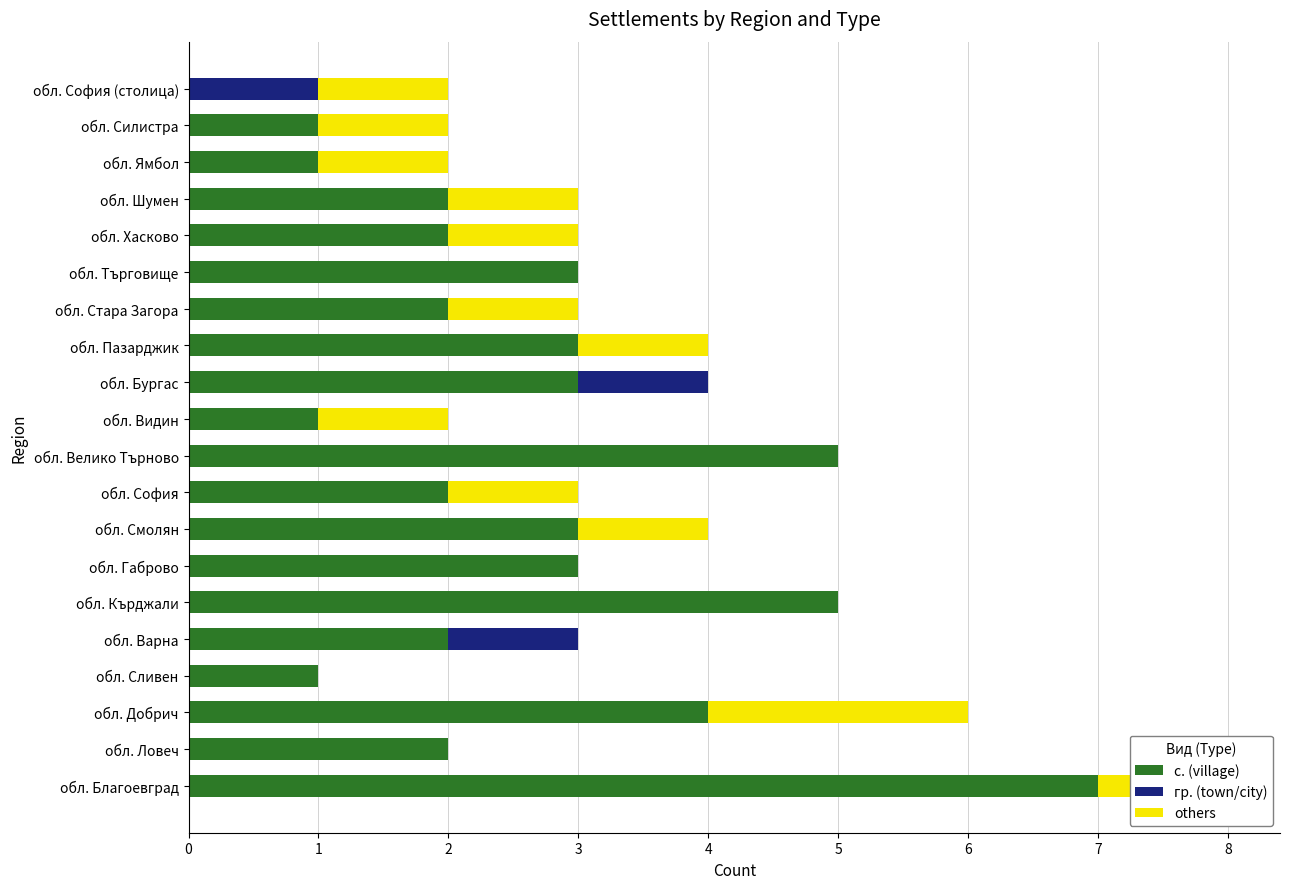

What is the sum of all с. (village) values?

52